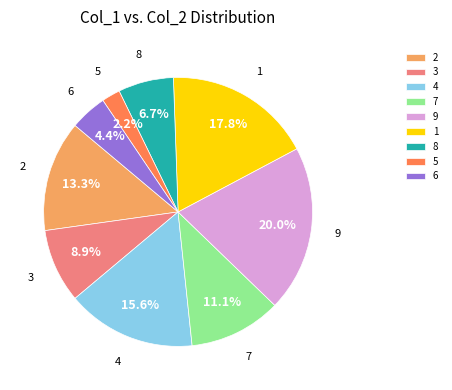

Does any single category account for the majority?

No